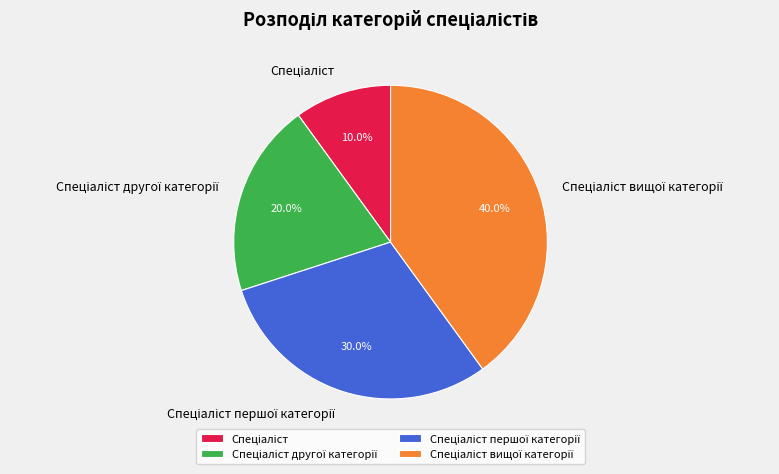

How many slices are in this pie chart?

4